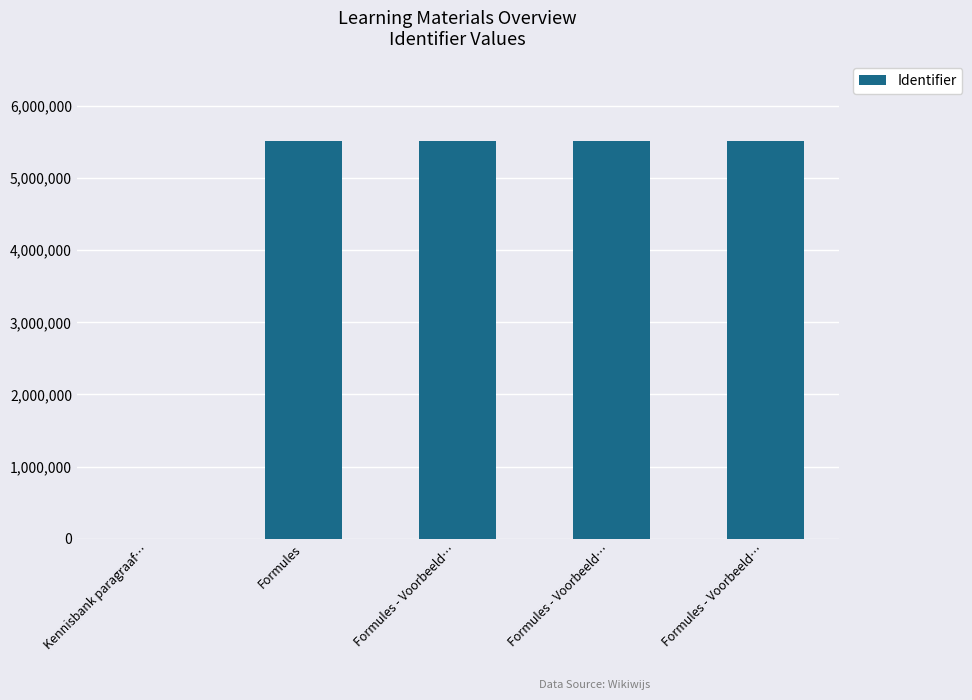

What is the label of the 5th bar from the left?

Formules - Voorbeeld…